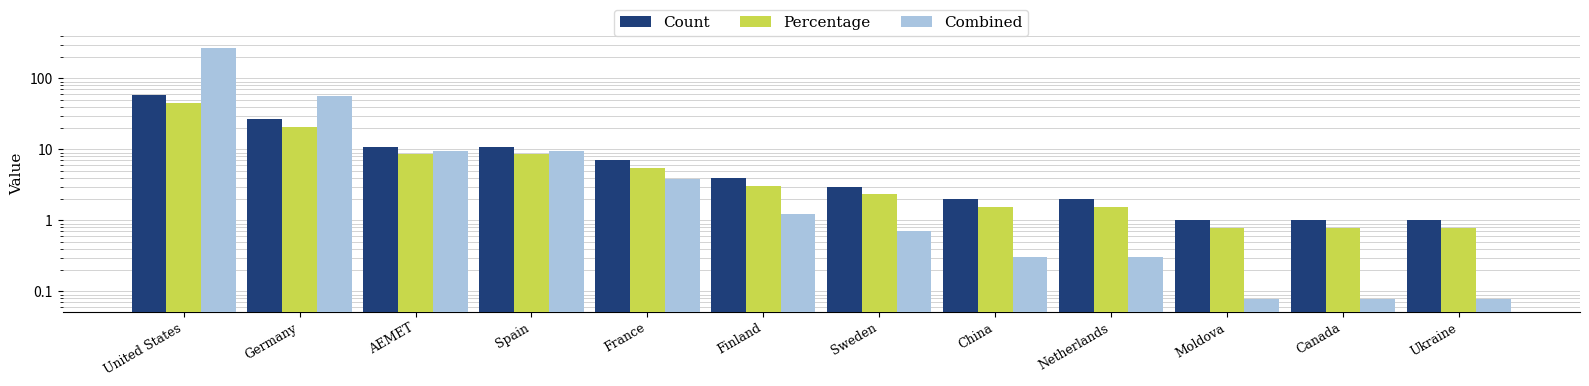

Which series has the largest total across all categories?

Combined